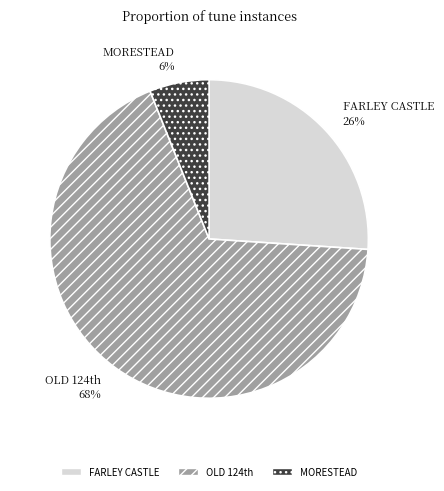

Which slice is the largest?

OLD 124th